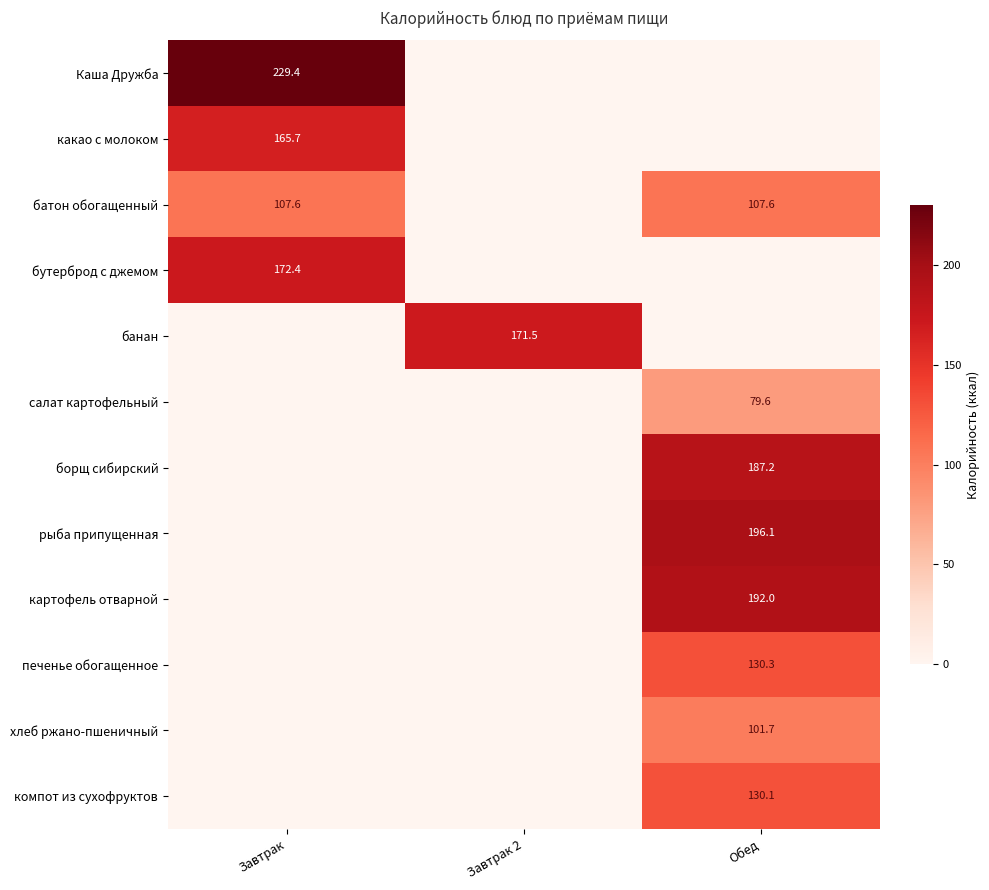

The value of бутерброд с джемом at Завтрак is 172.4. True or false?

True